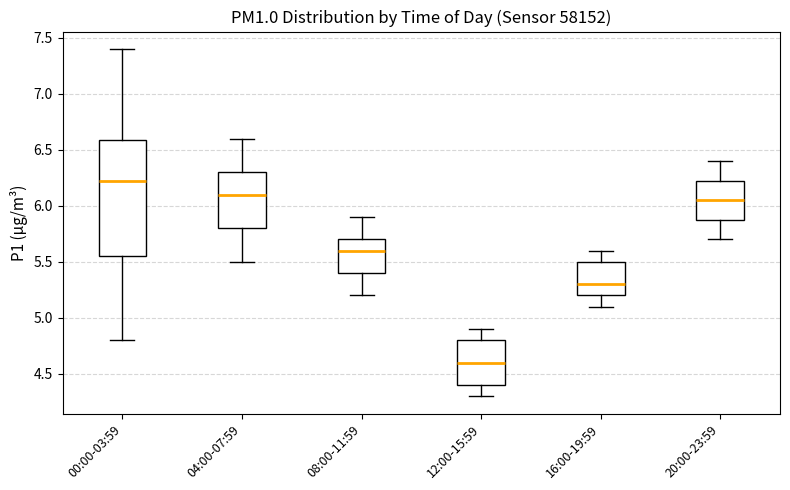

Which box's median line is the lowest?

12:00-15:59